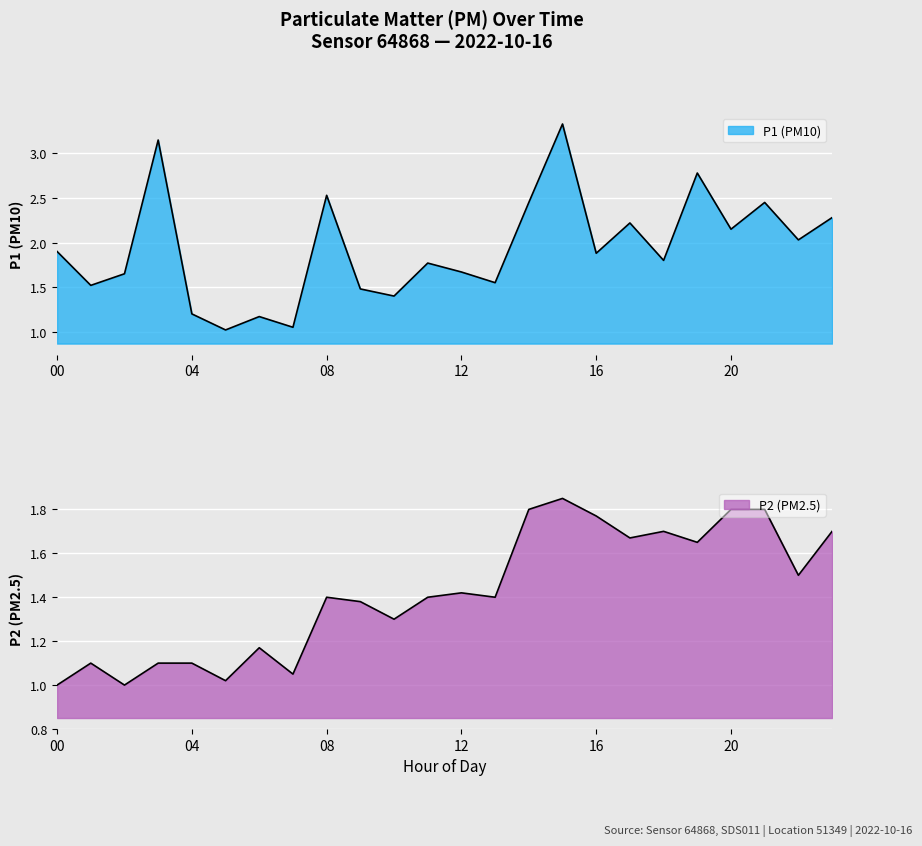

Which has a higher value, 8 or 7?

8